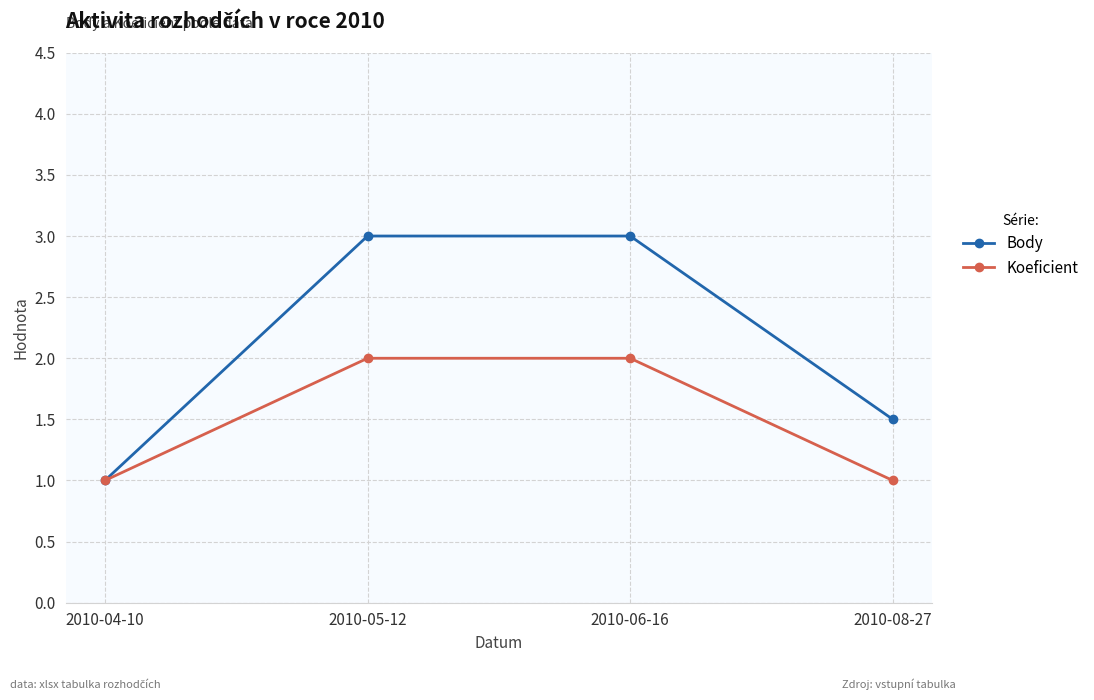

How many data points does each series have?

4